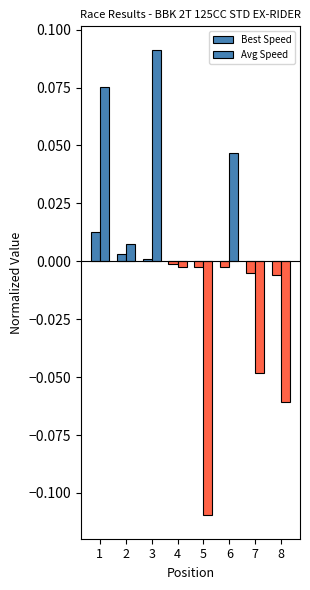

At 8, list the series in order from largest to smallest.

Best Speed, Avg Speed